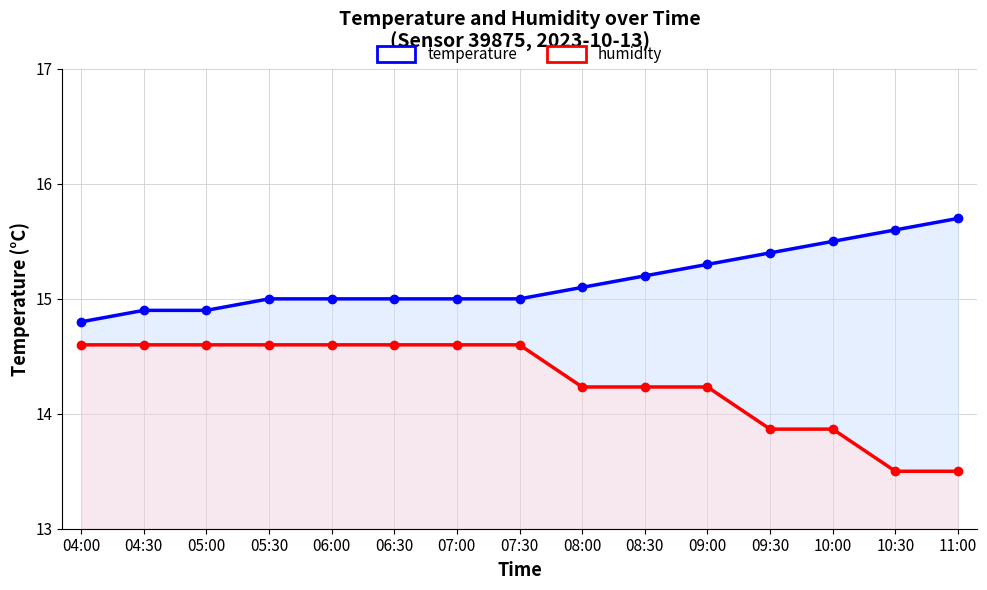

The value of humidity at 06:30 is 7.7. True or false?

False